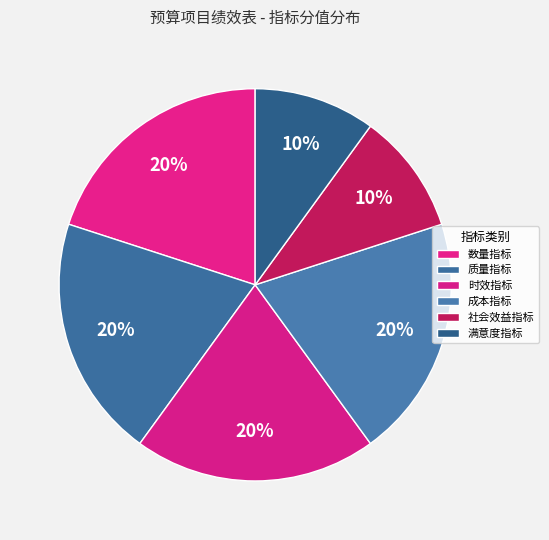

How many slices are in this pie chart?

6